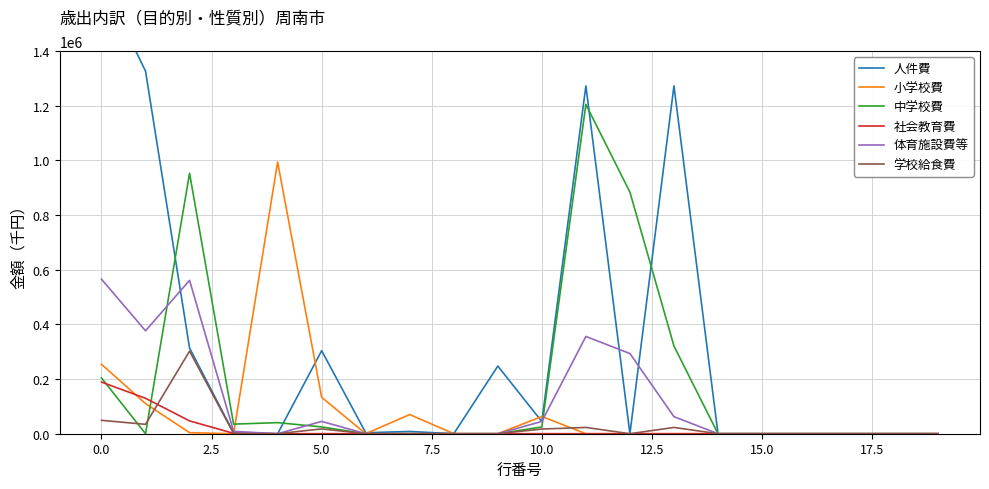

List the series in order of their peak value, lowest first.

社会教育費, 学校給食費, 体育施設費等, 小学校費, 中学校費, 人件費